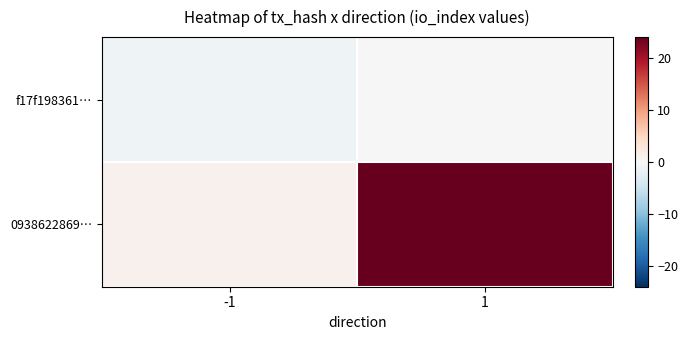

Reading left to right, transcribe all the data shown in this chart.

f17f198361…: -1=-1	1=0
0938622869…: -1=1	1=24